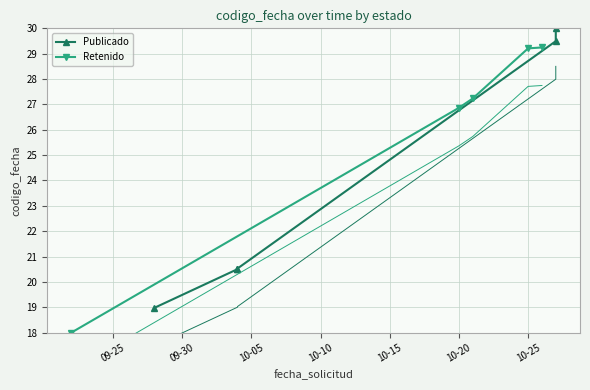

What position from the left is 10-05?

3